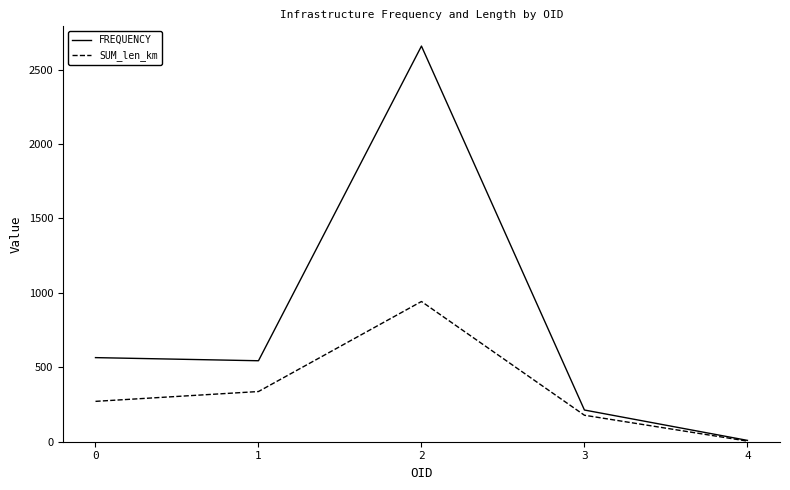

At how many categories does at least one series exceed 1125?

1